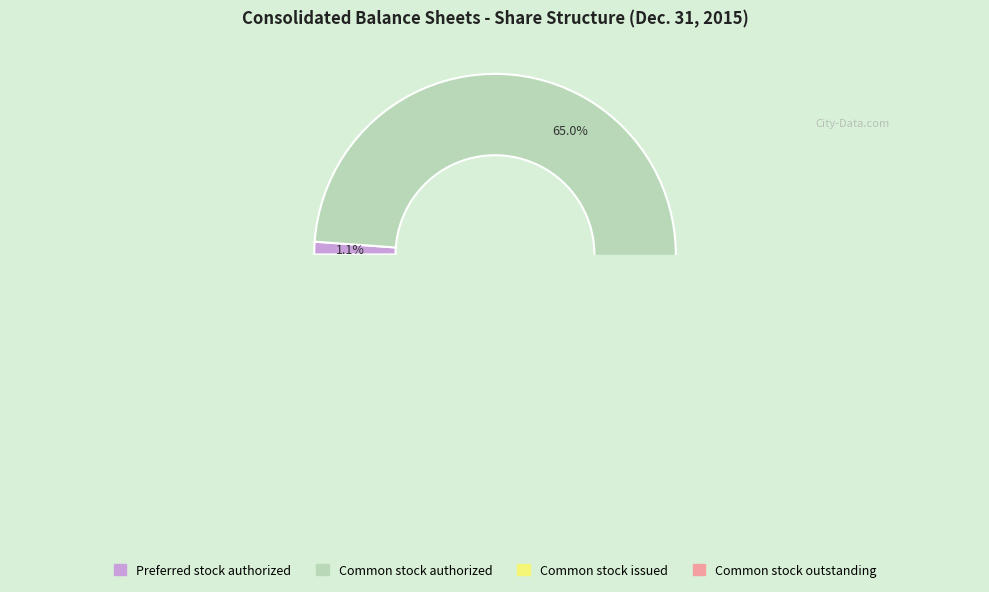

Rank the categories by value from highest to lowest.

Common stock, shares authorized, Common stock, shares issued, Common stock, shares outstanding, Preferred stock, shares authorized